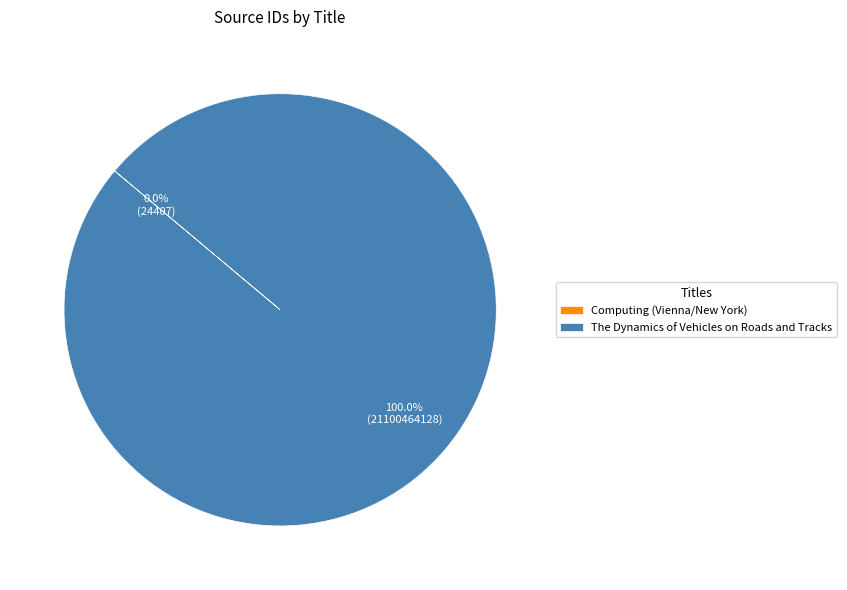

Which category accounts for the majority?

The Dynamics of Vehicles on Roads and Tracks